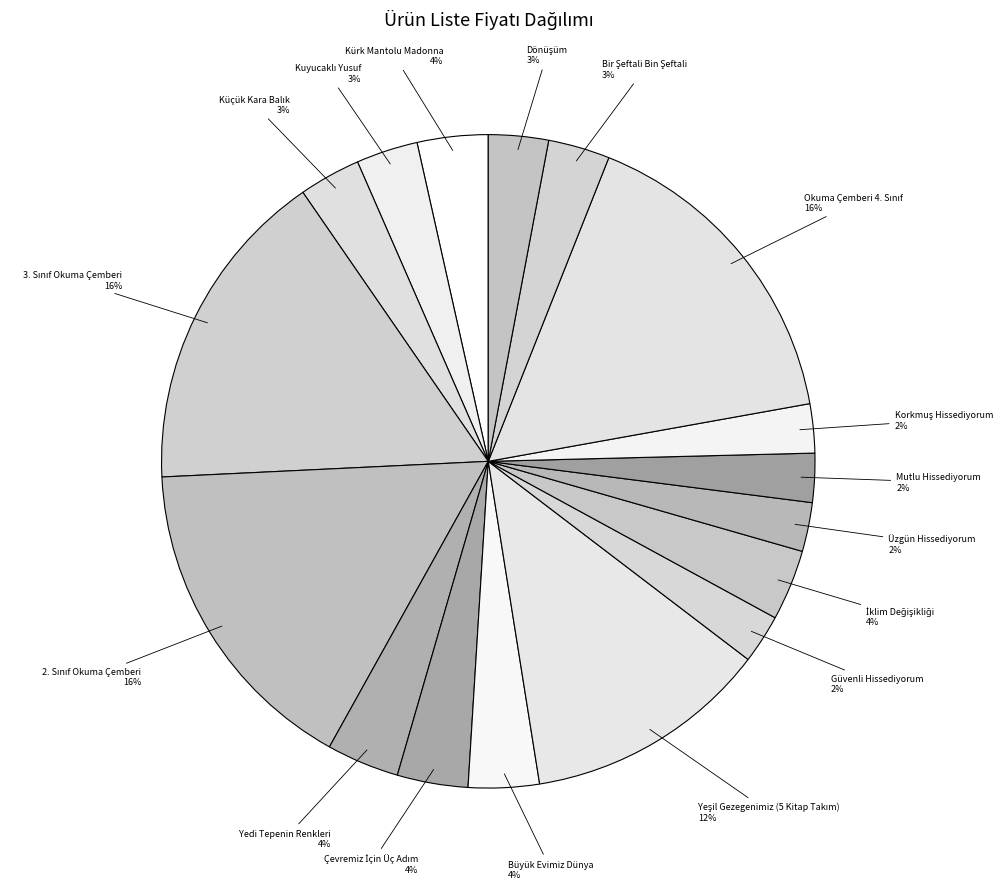

Is there any slice that represents more than half of the pie?

No